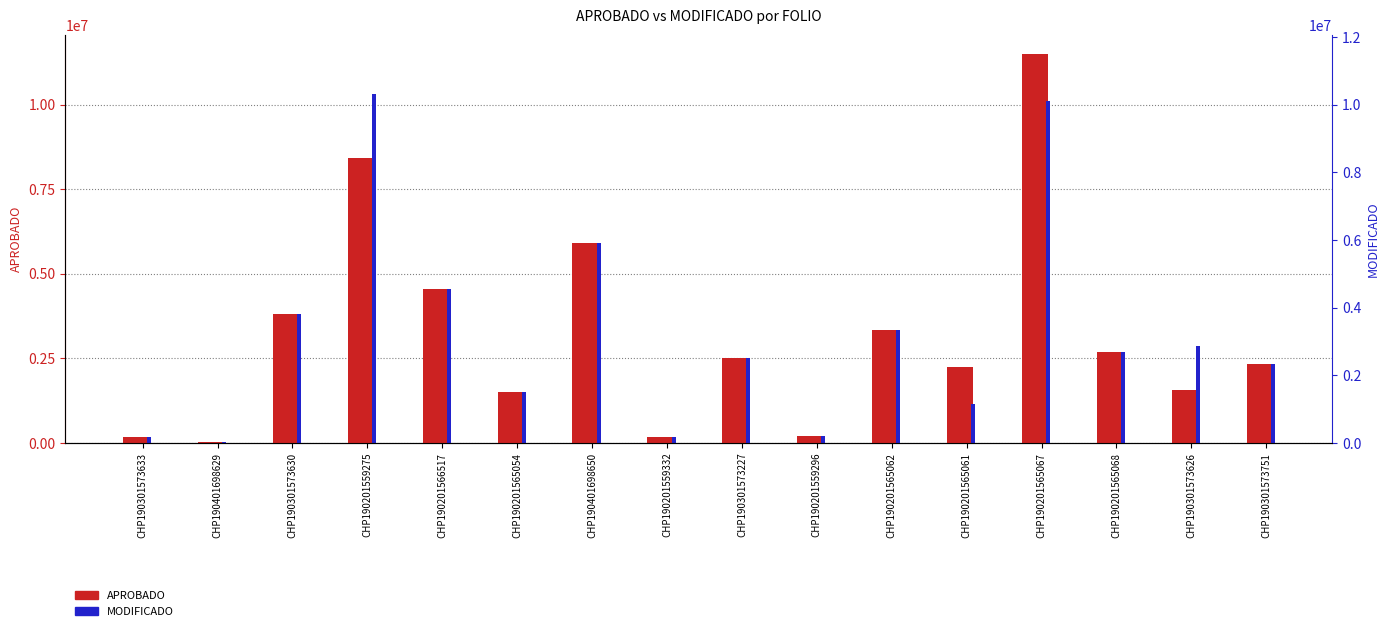

Which series changed the most between CHP190201566517 and CHP190301573751?

APROBADO